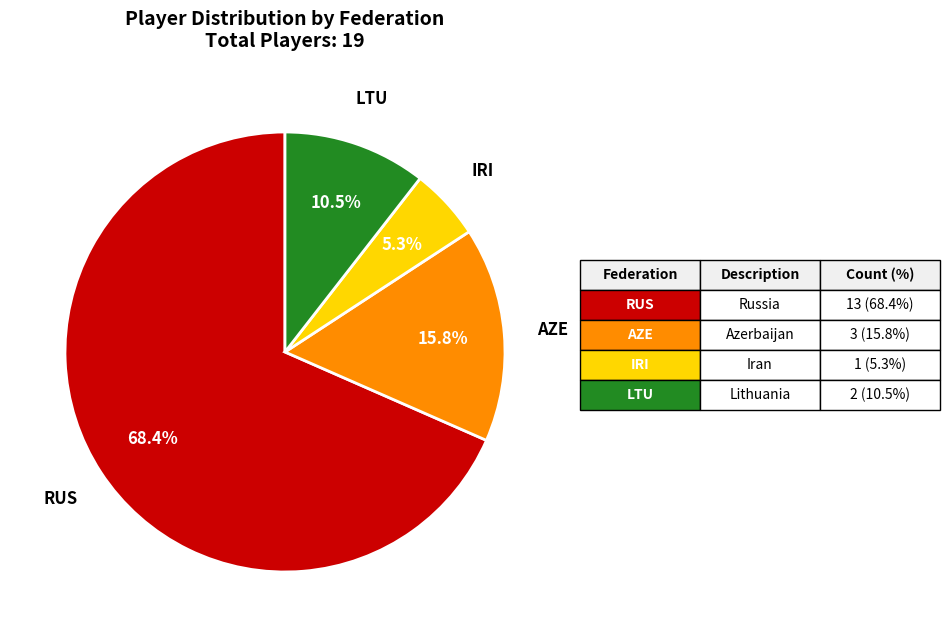

Is there any slice that represents more than half of the pie?

Yes